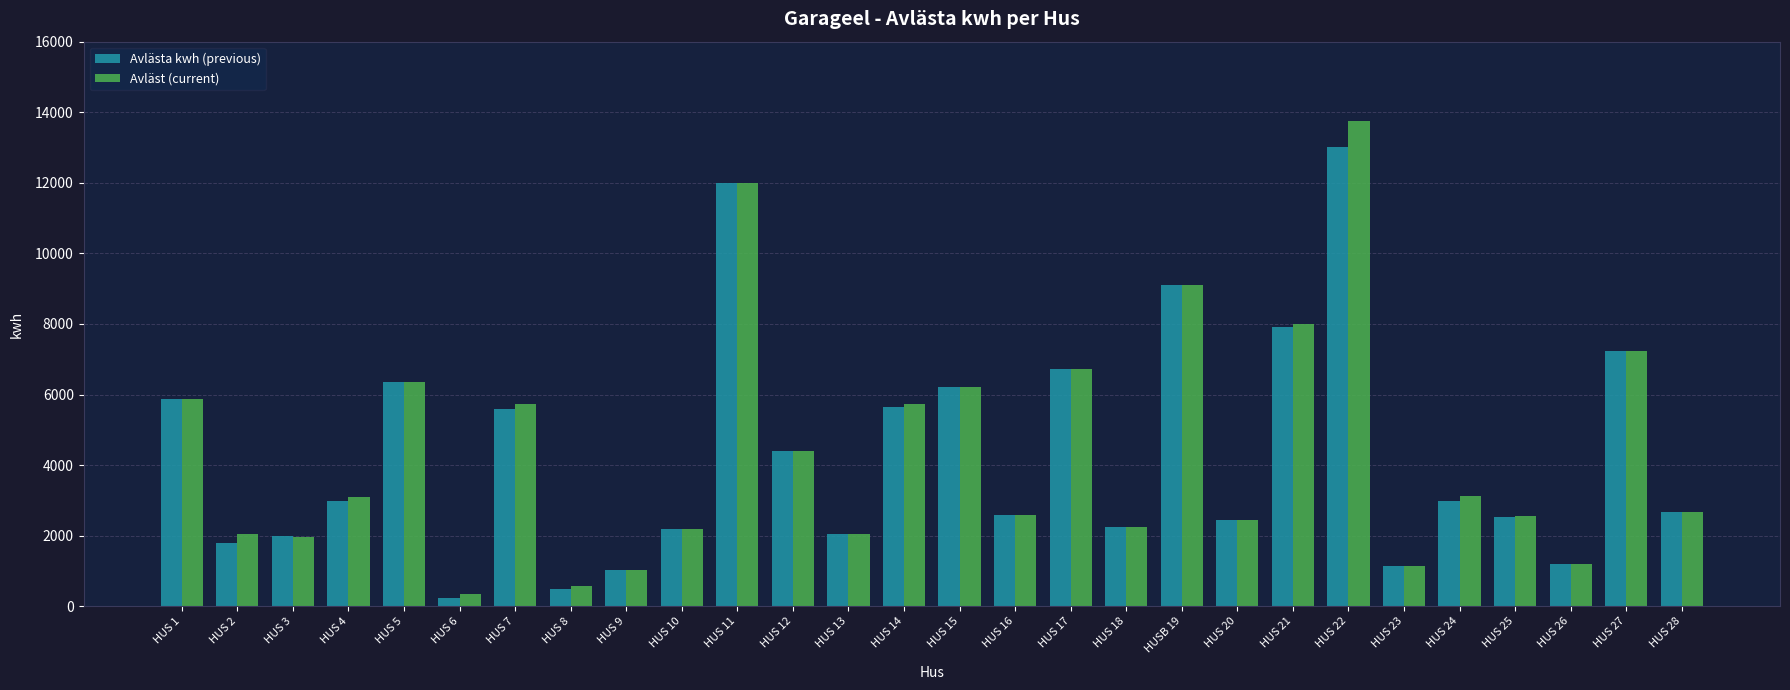

Count the number of categories in the chart.

28